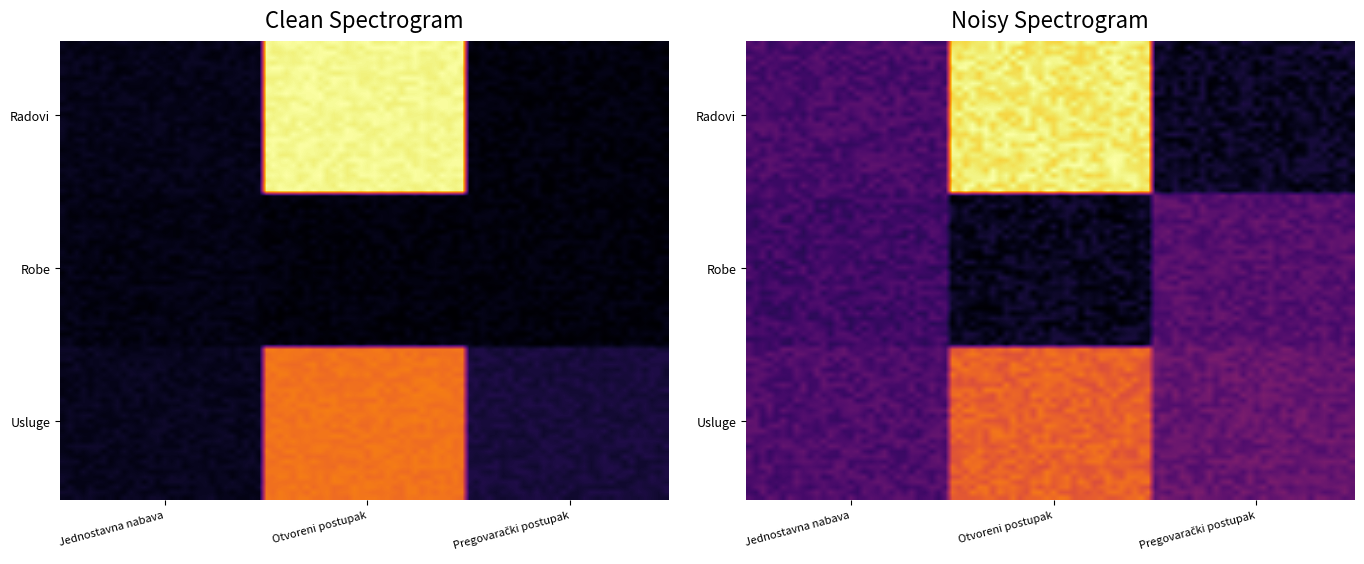

What is the difference between the maximum and minimum values in the Jednostavna nabava series?

11928